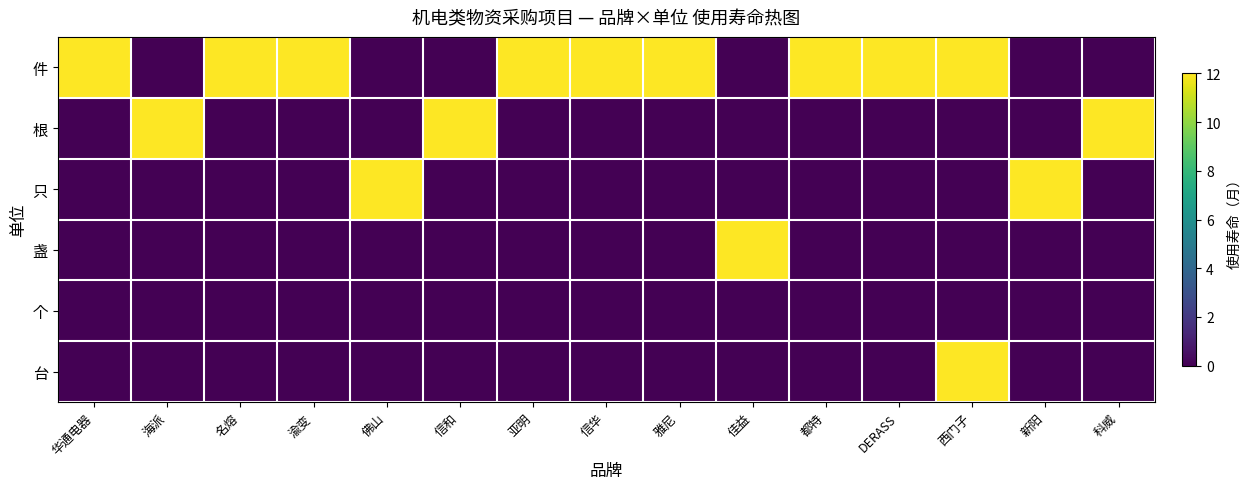

How many categories are shown in the chart?

15